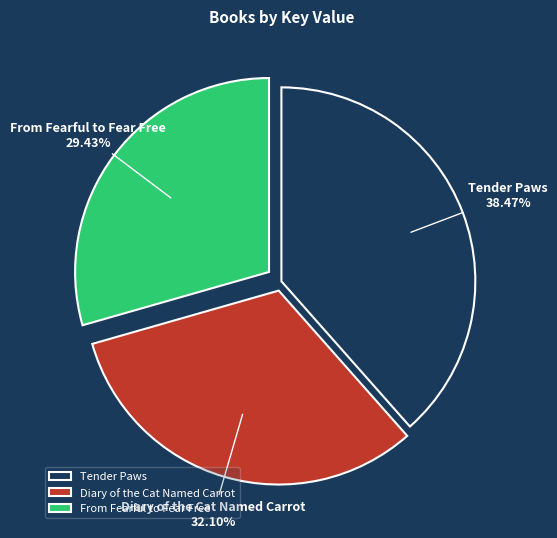

Rank the categories by value from lowest to highest.

From Fearful to Fear Free, Diary of the Cat Named Carrot, Tender Paws